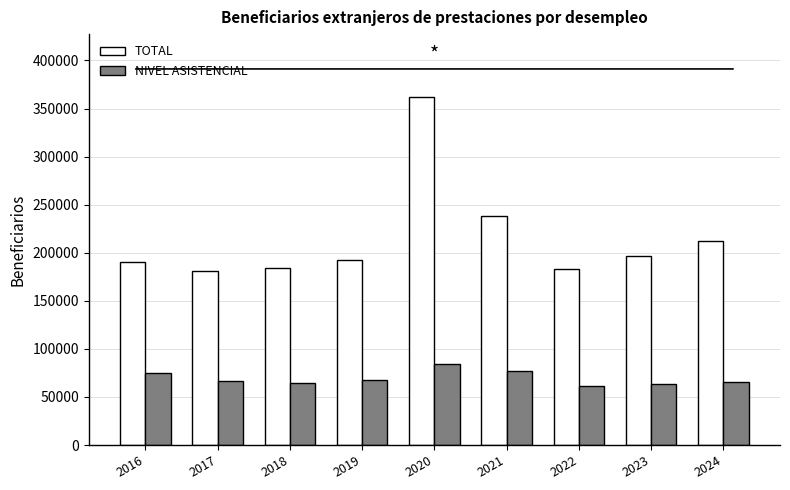

What is the average value of the NIVEL ASISTENCIAL series?

69710.3